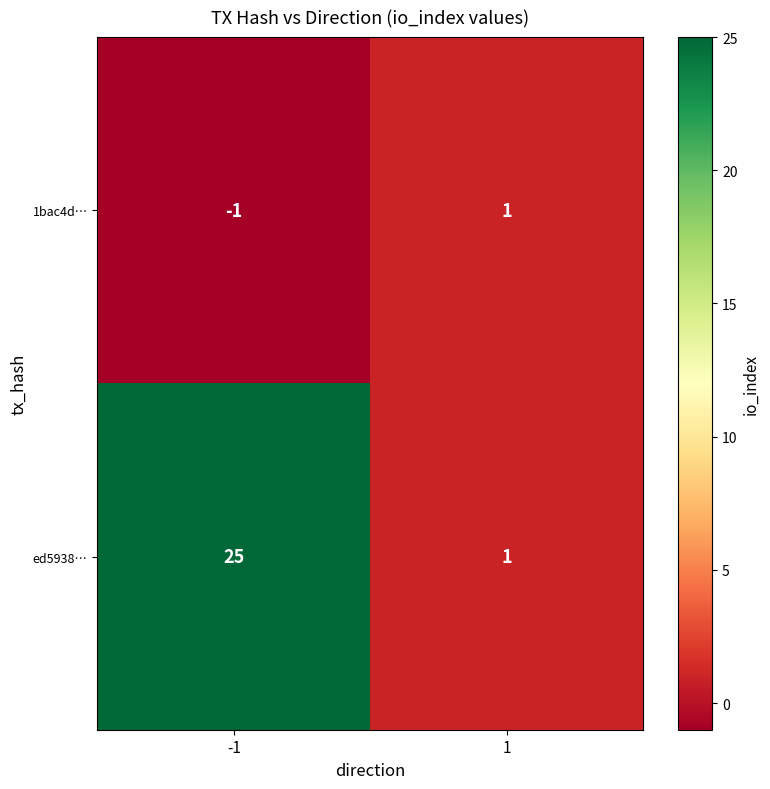

How many values in 1bac4d… are below zero?

1